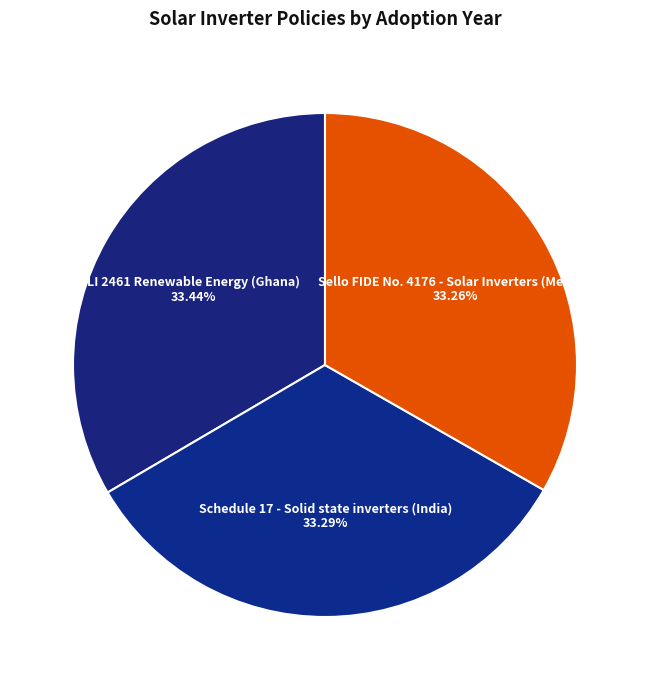

True or false: Sello FIDE No. 4176 - Solar Inverters (Mexico) accounts for 42% of the total.

False